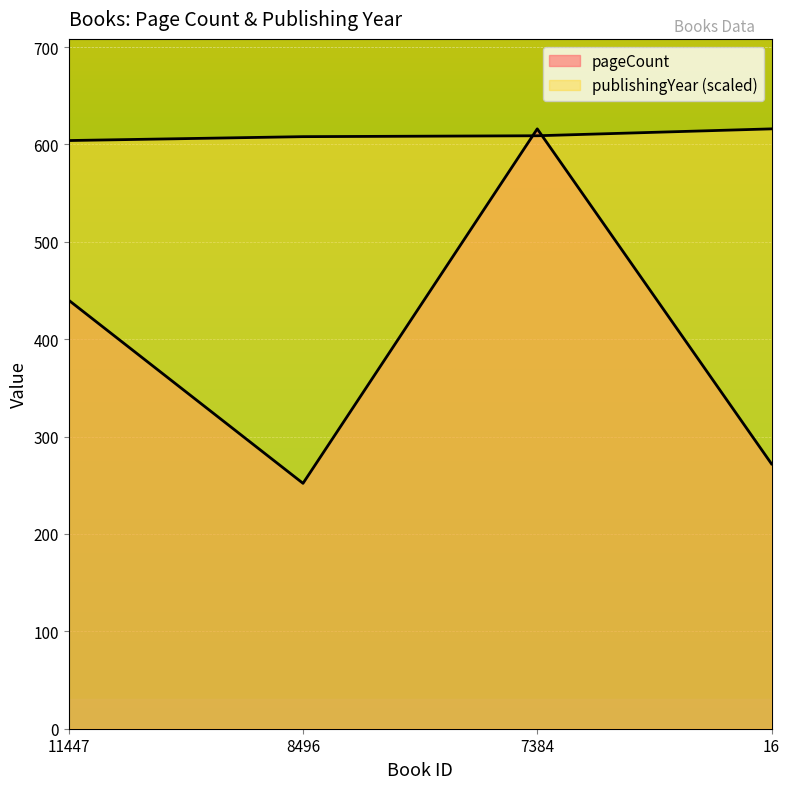

After their last crossing, which series has the higher values: pageCount or publishingYear?

publishingYear